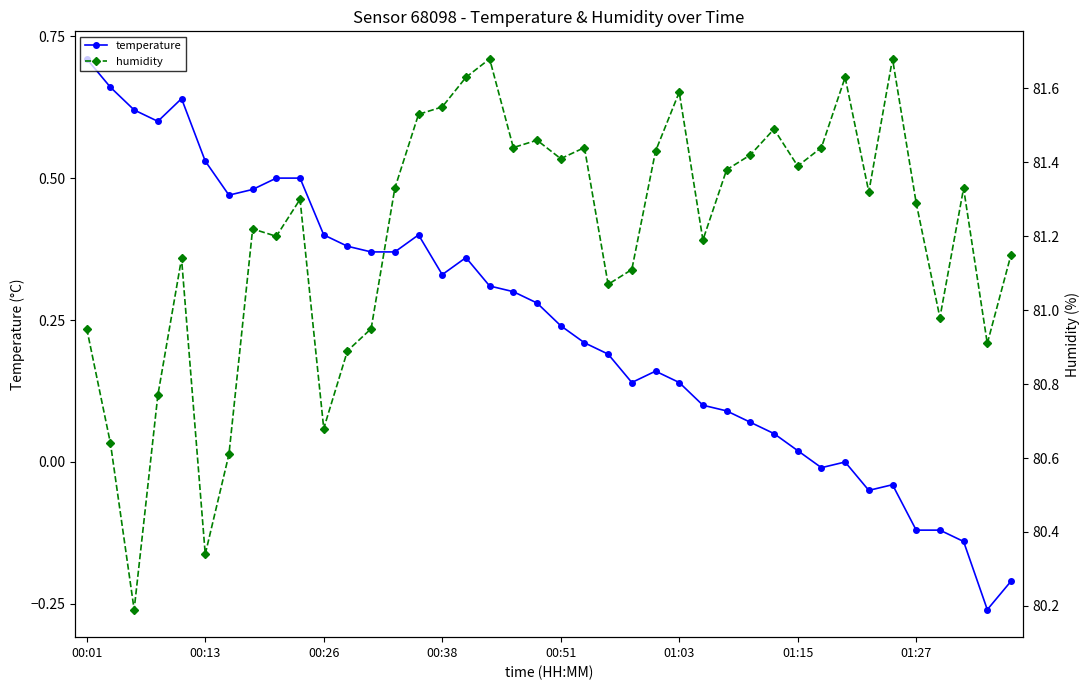

True or false: temperature has more than 1 interior local peaks.

True